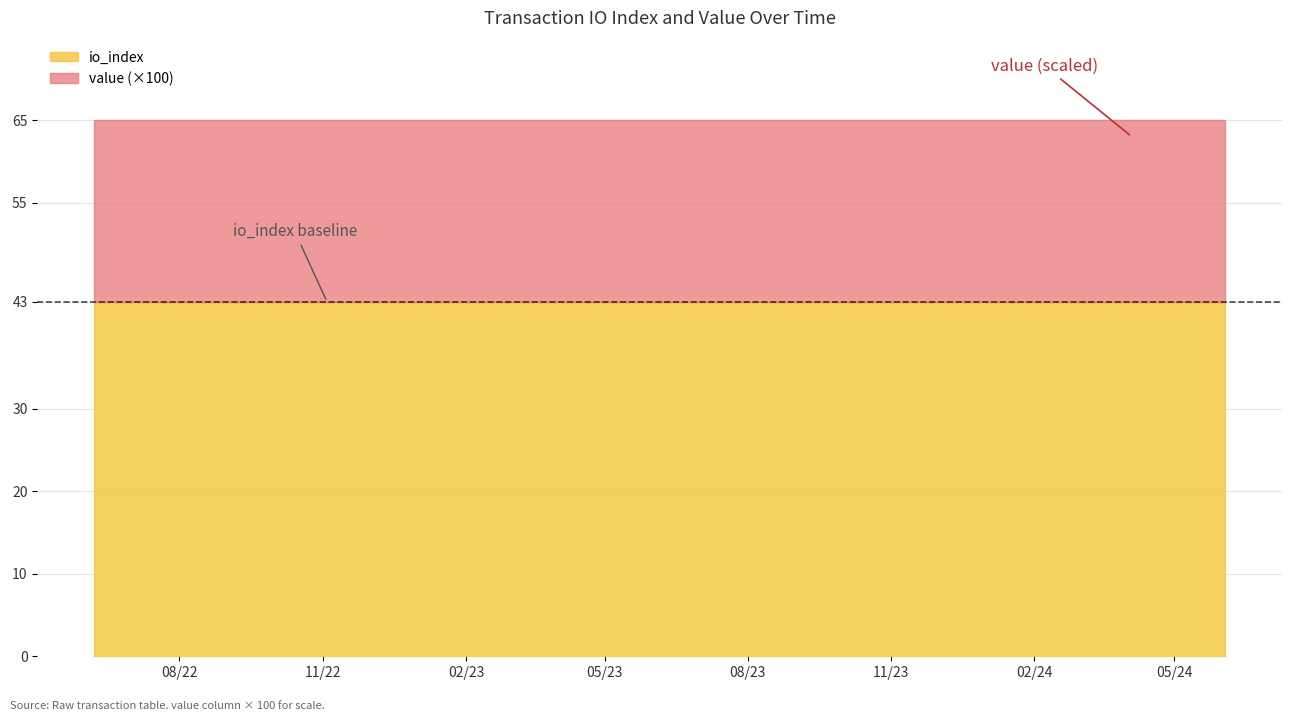

True or false: value and io_index cross at least once.

False